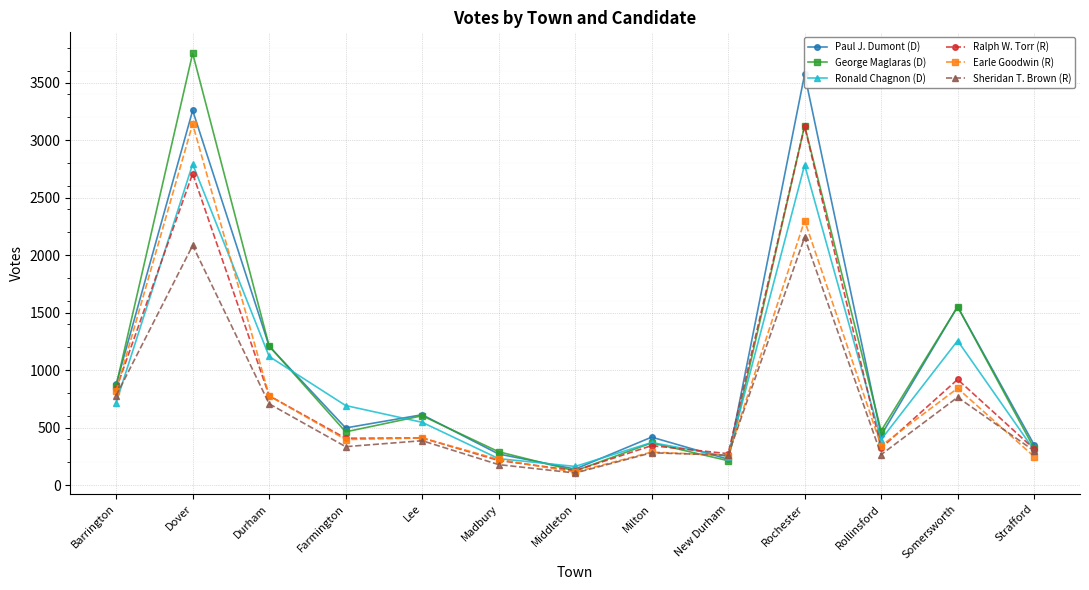

True or false: Sheridan T. Brown (R) has more than 2 points higher than both neighbors.

True